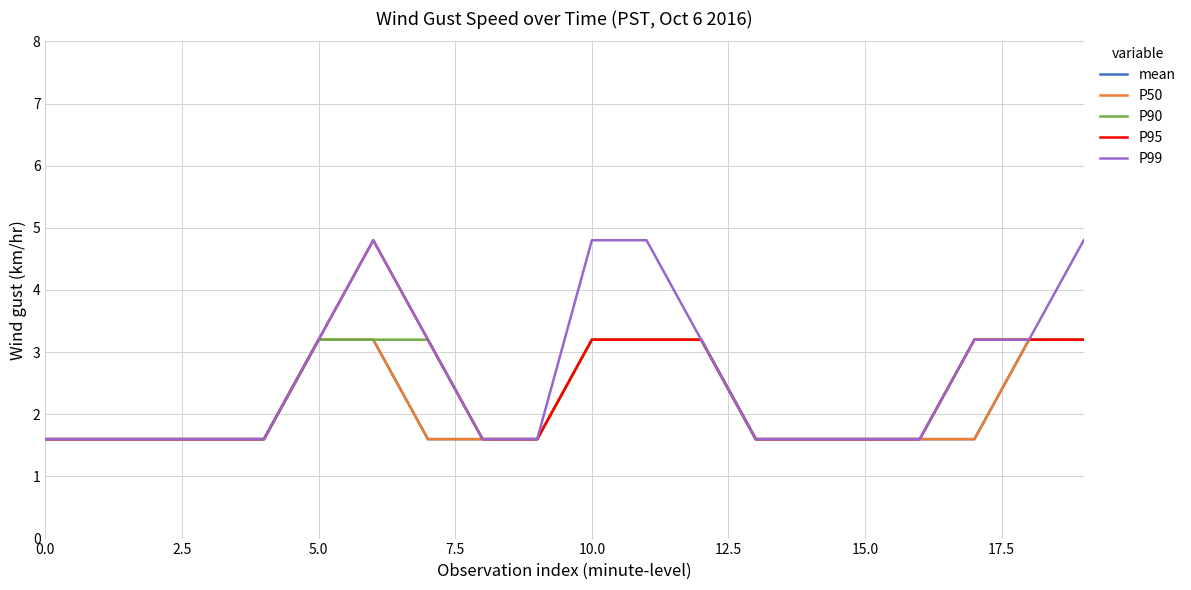

What is the sum of all mean values?

43.2